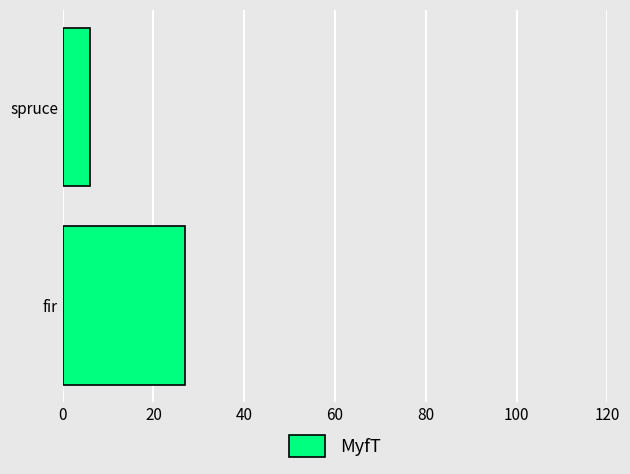

Is it true that the value at spruce is 6?

True